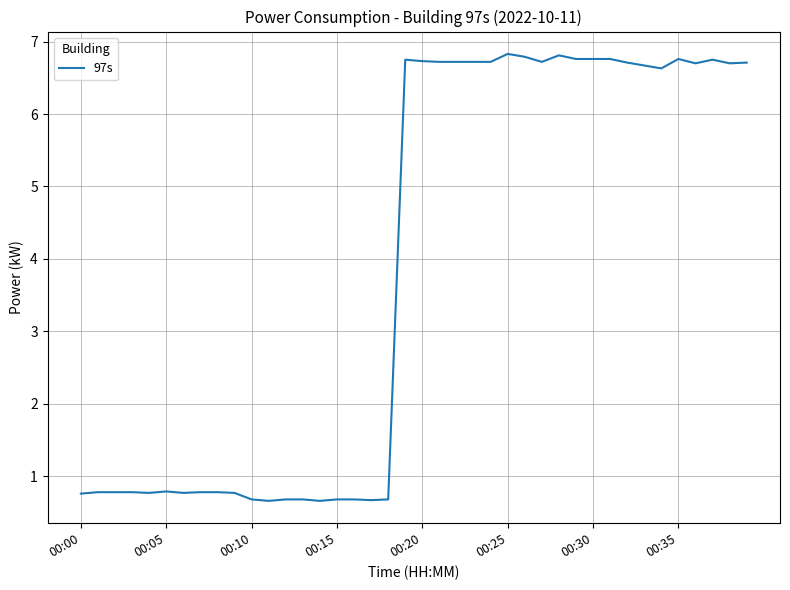

Count the number of data series in this chart.

1